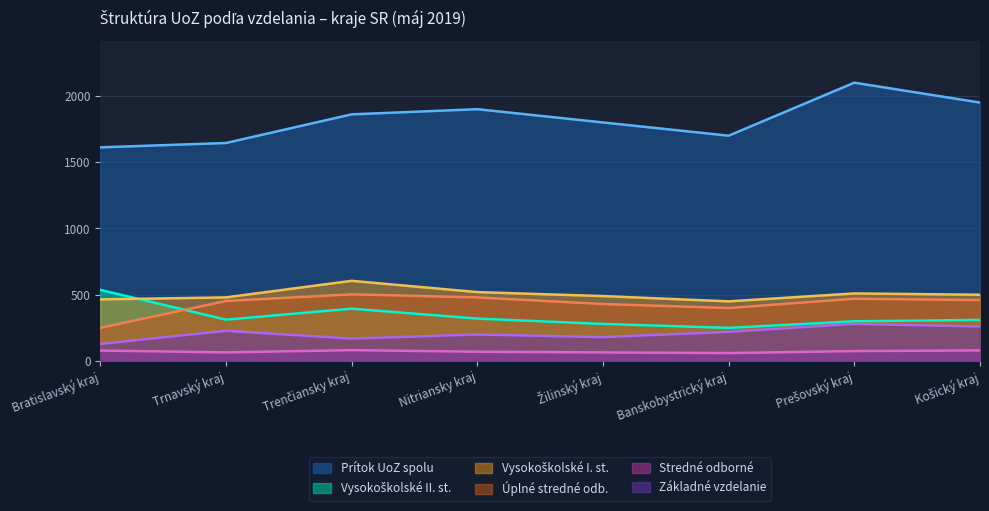

List the labels in order of Stredné odborné value, largest first.

Trenčiansky kraj, Nitriansky kraj, Prešovský kraj, Košický kraj, Trnavský kraj, Žilinský kraj, Banskobystrický kraj, Bratislavský kraj